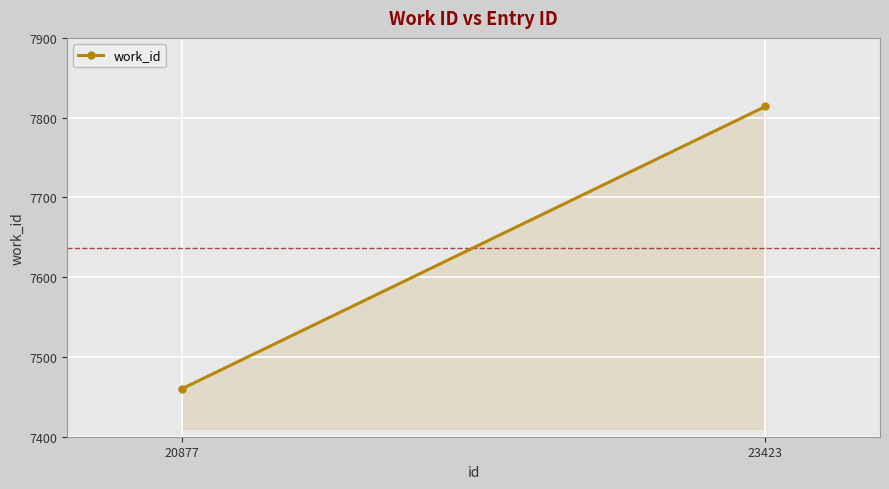

Reading right to left, extract all data points from this chart.

23423=7814	20877=7460